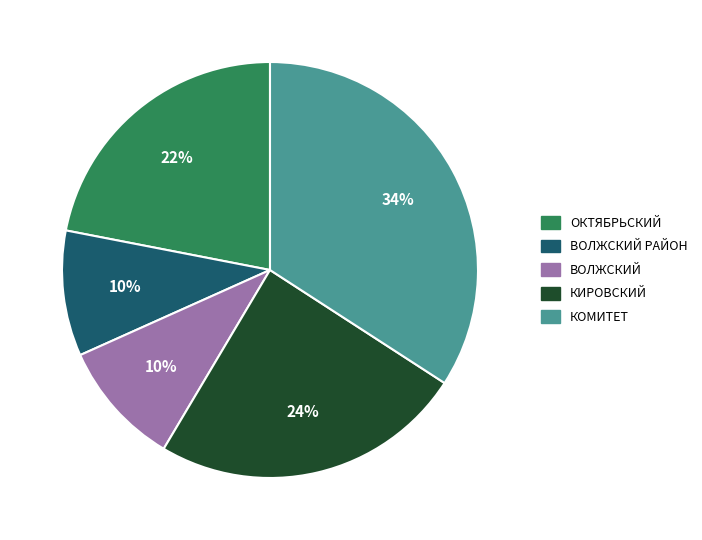

To the nearest percent, what is the difference between the largest and smallest slice percentages?

24%